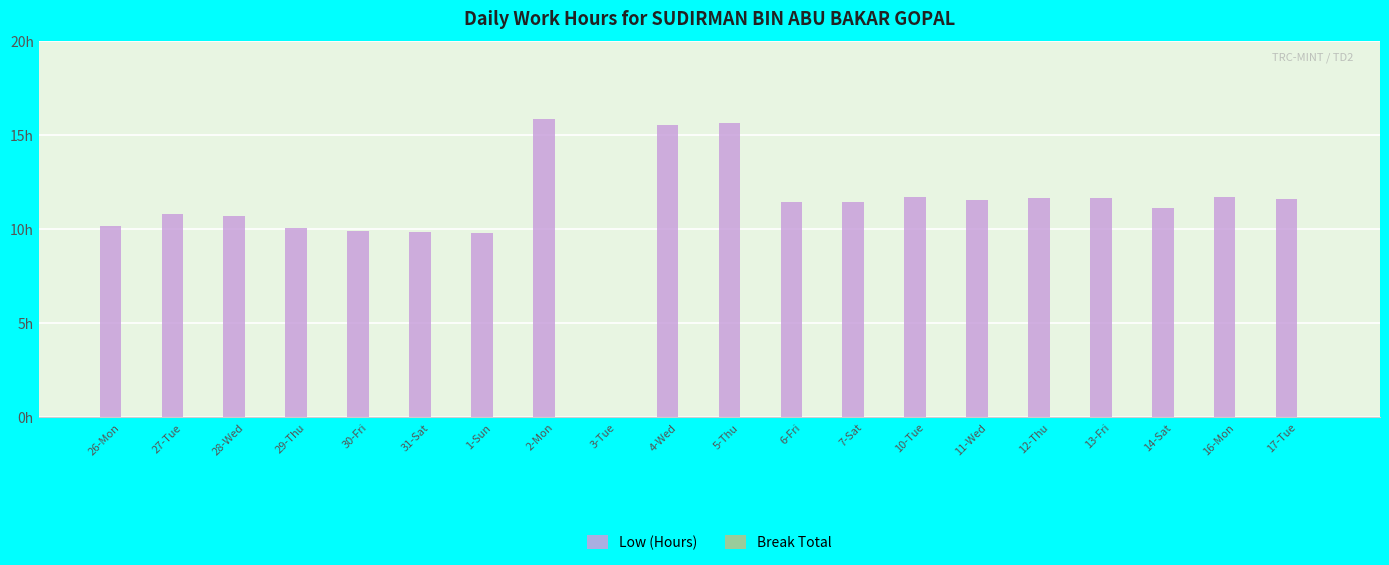

What position from the right is 28-Wed?

18